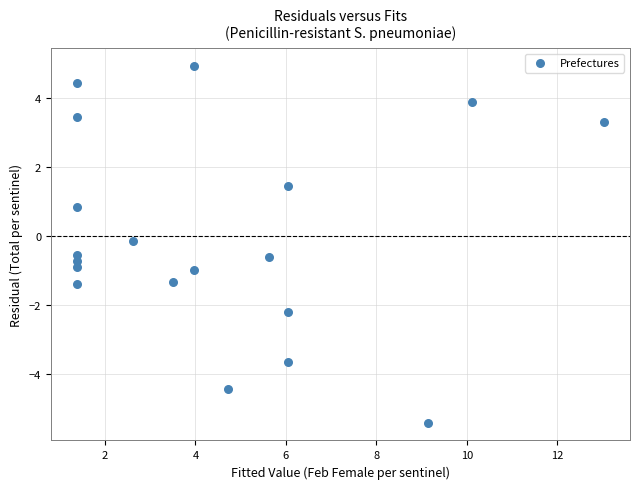

What is the range of X values (max minus min)?

11.6